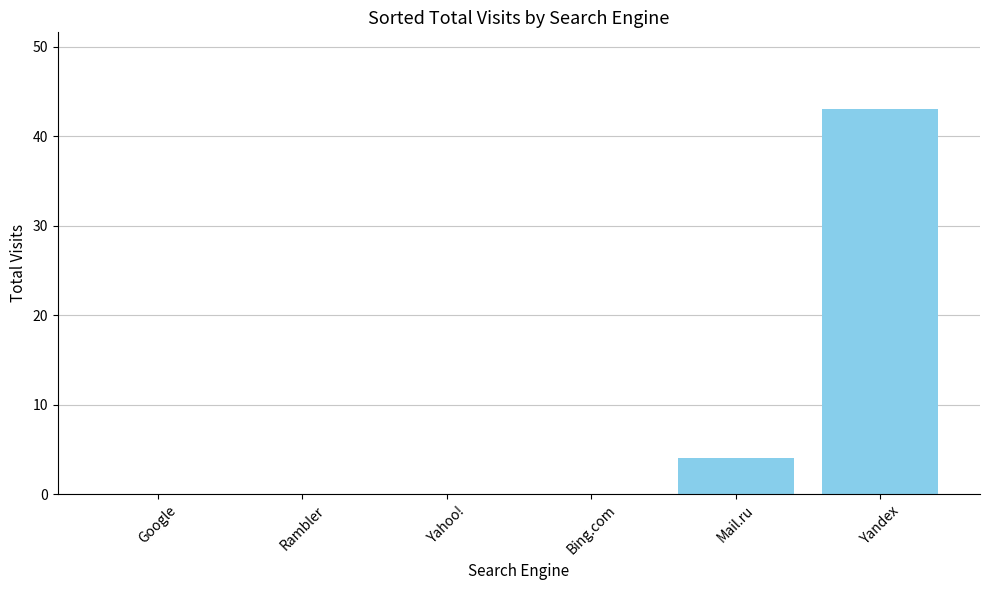

Does the chart contain stacked bars?

No